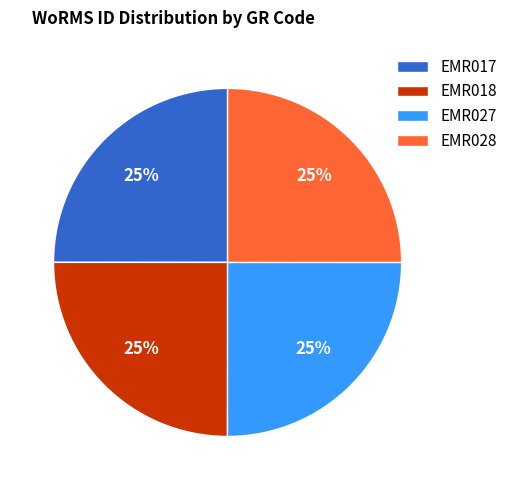

How many slices are in this pie chart?

4